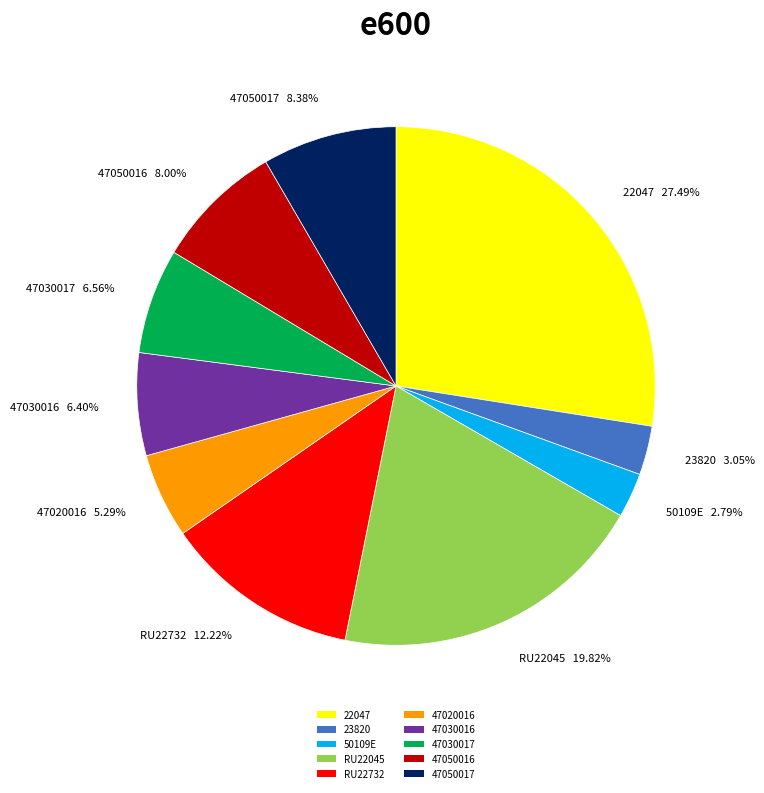

Is it true that 47050017 is 14% of the pie?

False